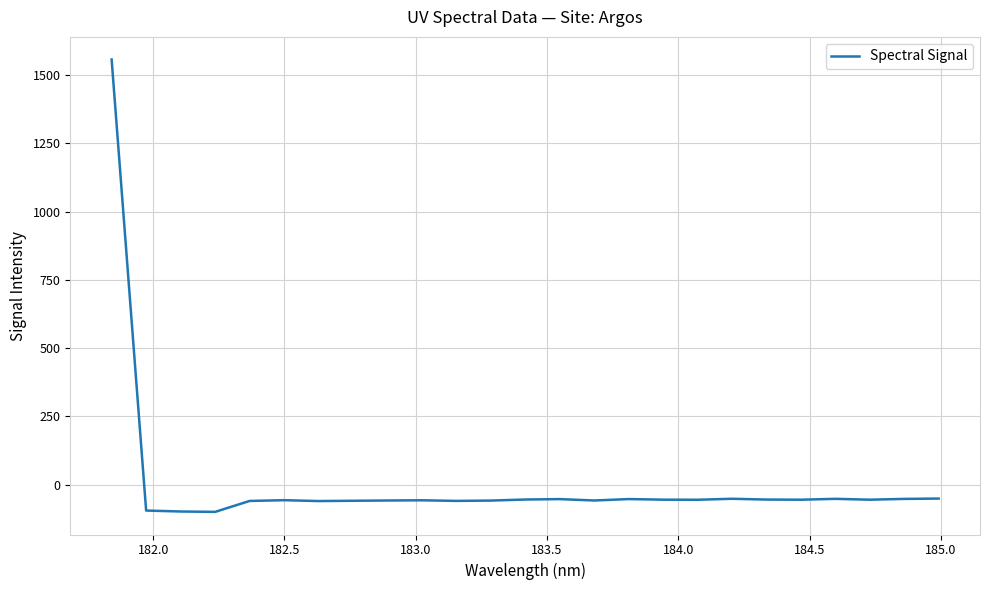

What is the difference between the maximum and minimum values?

1656.7